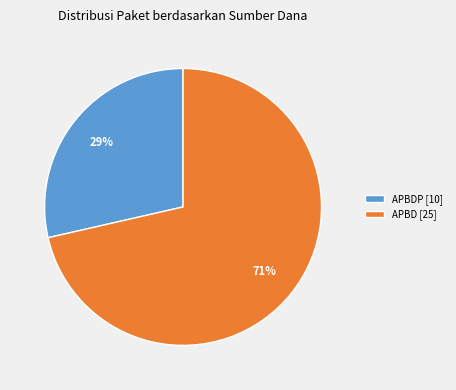

Combined, do APBD [25] and APBDP [10] account for over 50%?

Yes